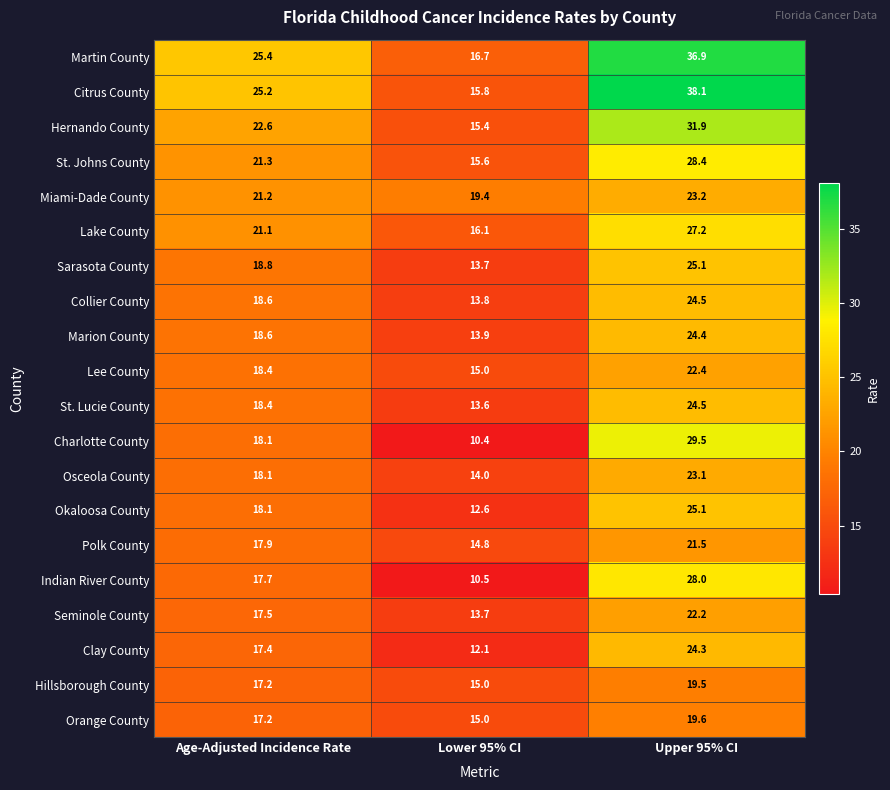

Rank the categories by Orange County value from lowest to highest.

Lower 95% CI, Age-Adjusted Incidence Rate, Upper 95% CI